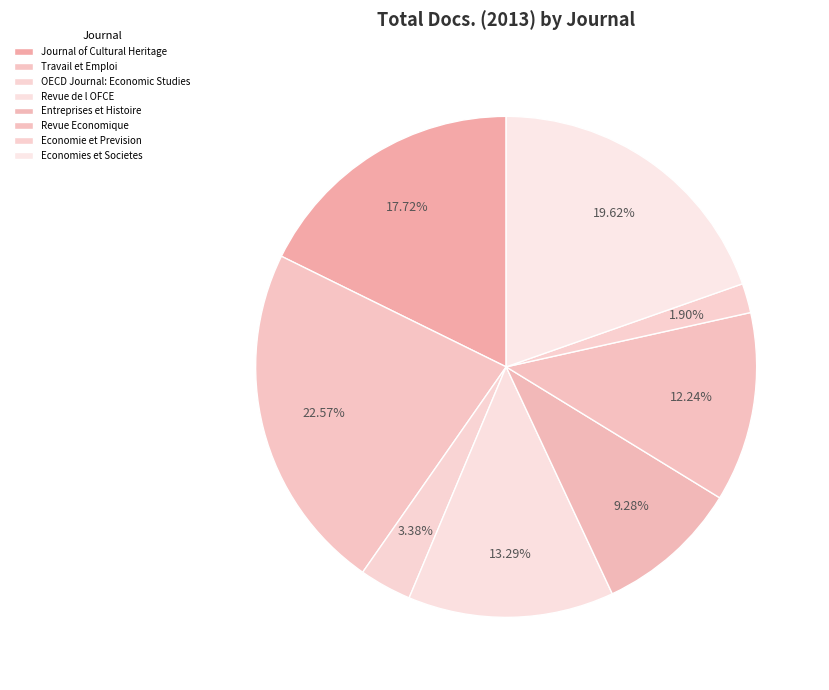

How much of the chart is everything except Journal of Cultural Heritage?

82.3%